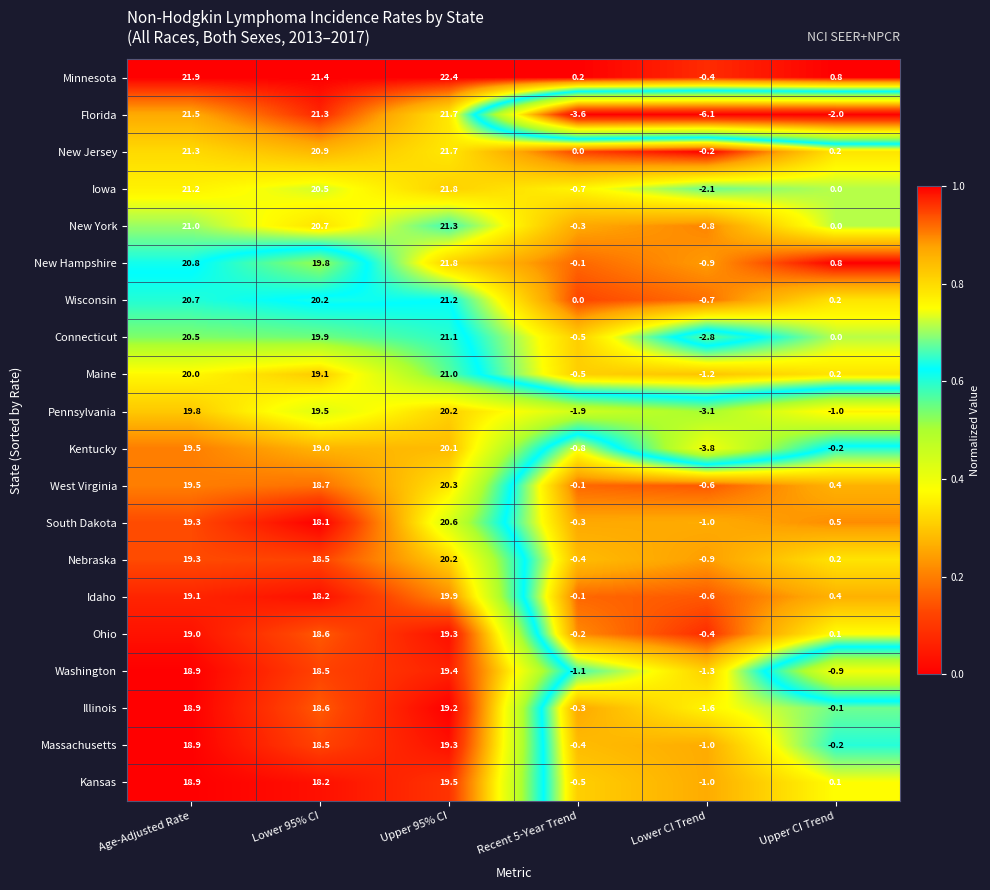

Is it true that New Hampshire equals 26.1 at Lower 95% CI?

False